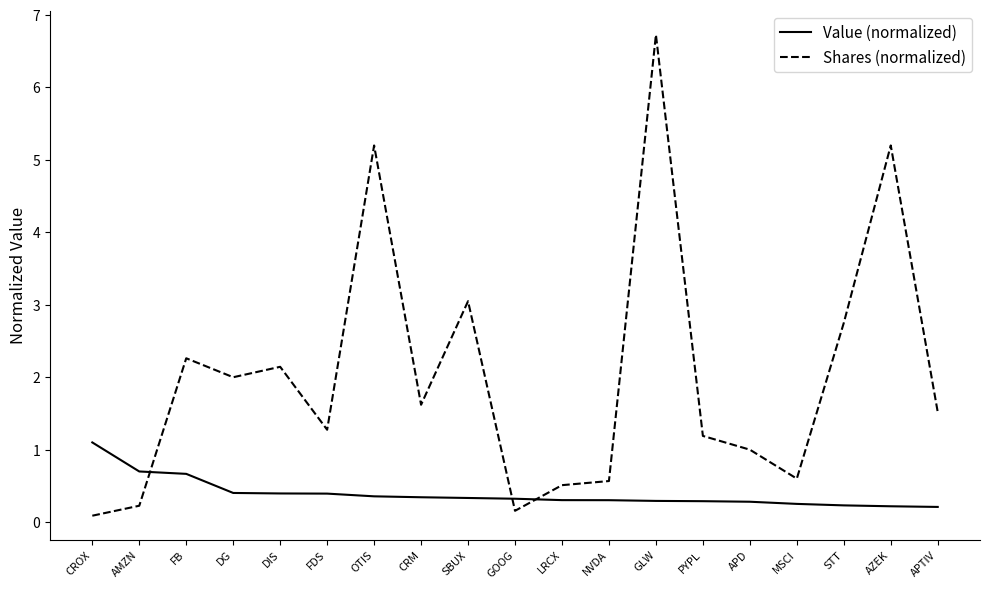

At which category is the sum across all series the highest?

GLW